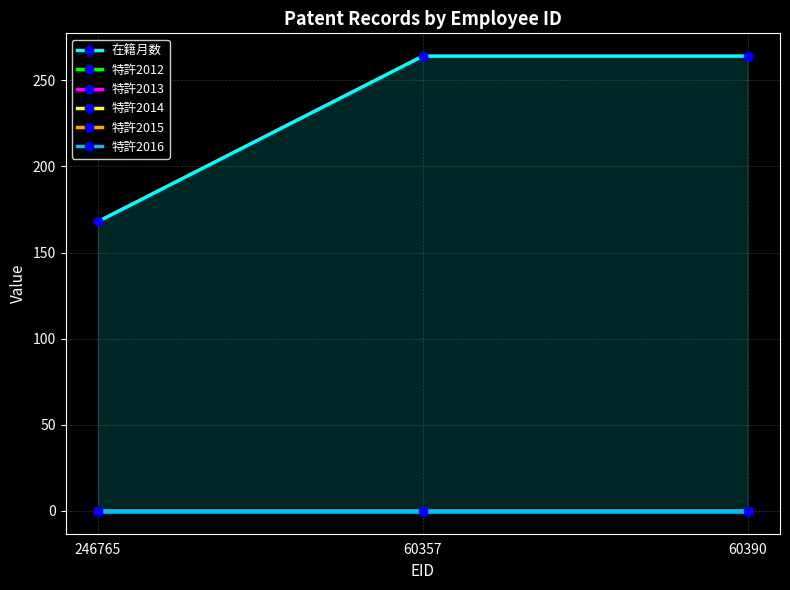

What is the label of the 3rd point from the right?

246765